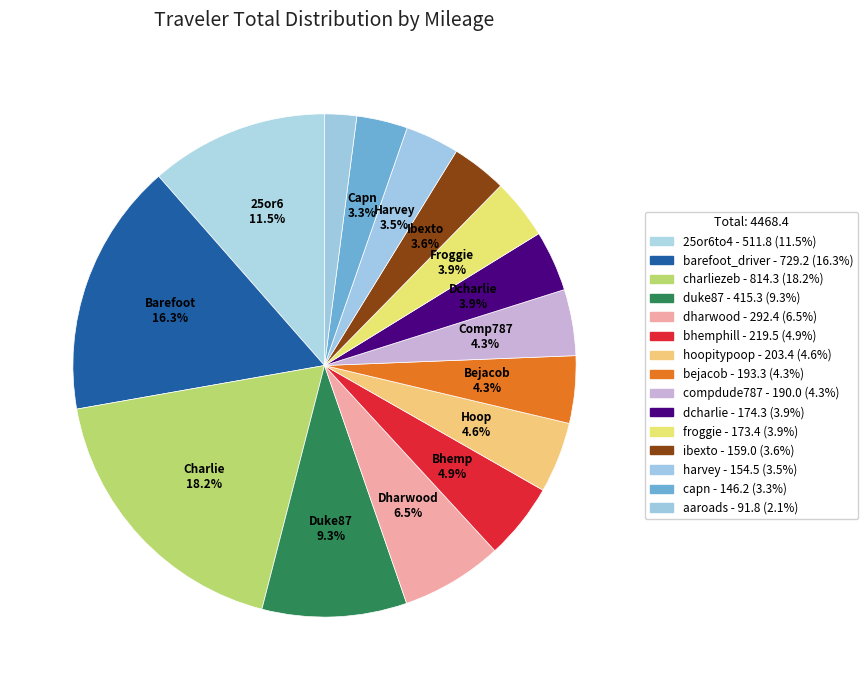

What is the ratio of the value at bhemphill to the value at aaroads?

2.4